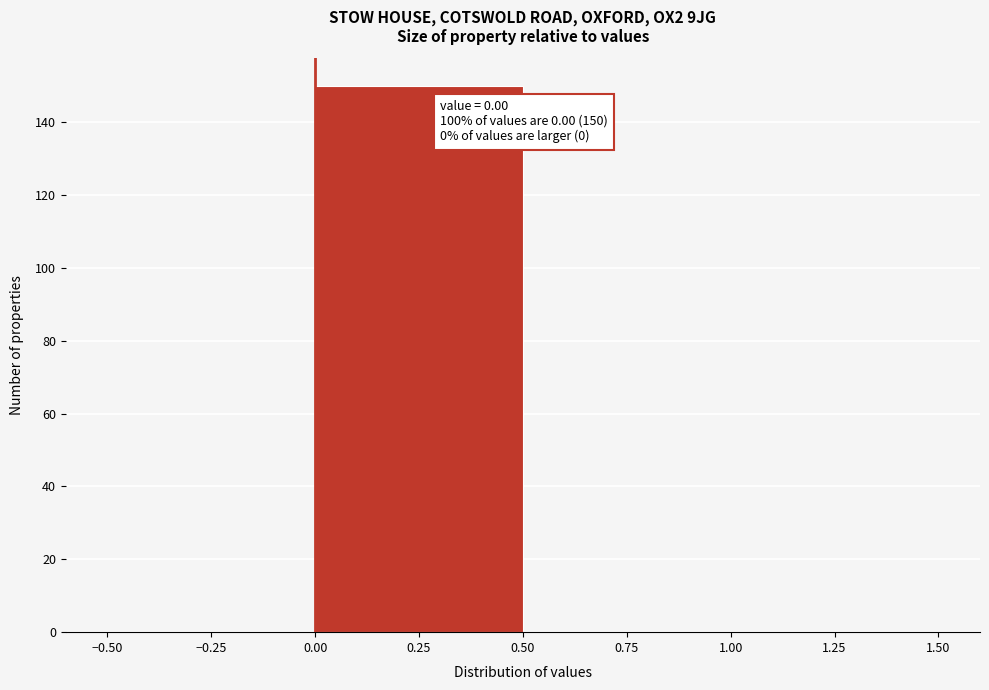

Which range on the x-axis has the tallest bar?

0.00 to 0.50